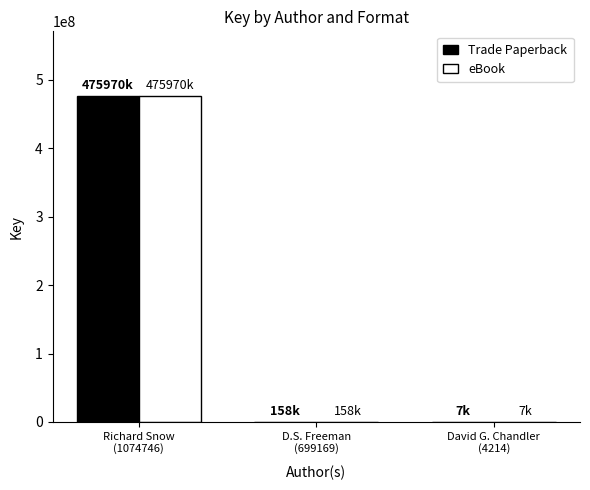

What is the total value across all series at David G. Chandler
(4214)?

15372